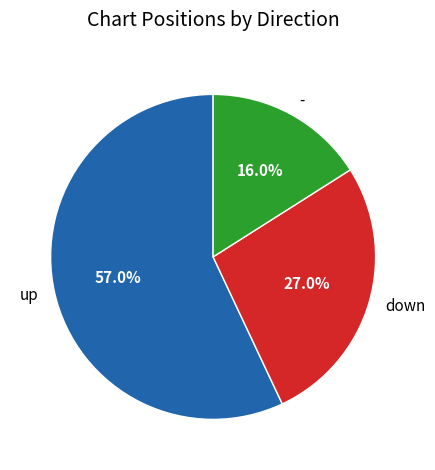

Between up and -, which is larger?

up